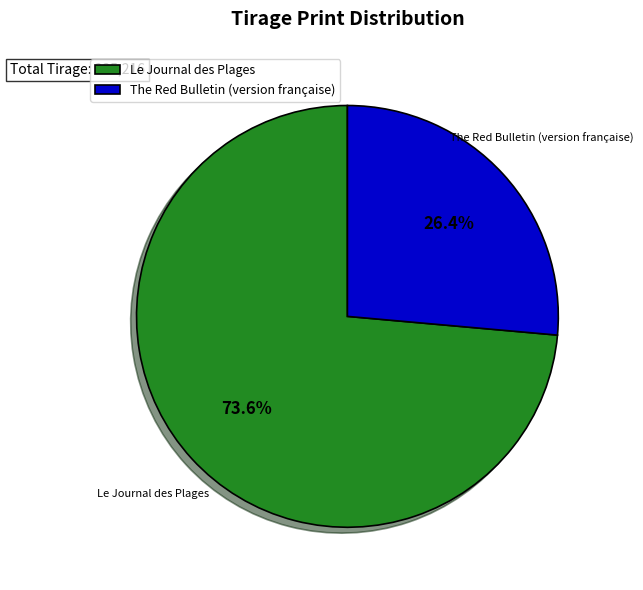

Approximately how many times larger is the value at The Red Bulletin (version française) compared to Le Journal des Plages?

0.4